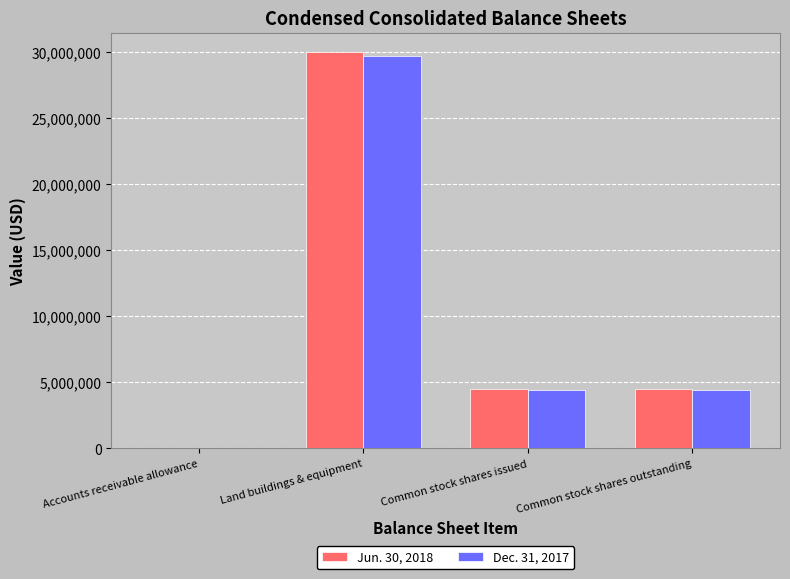

At which category is the sum across all series the highest?

Land buildings & equipment